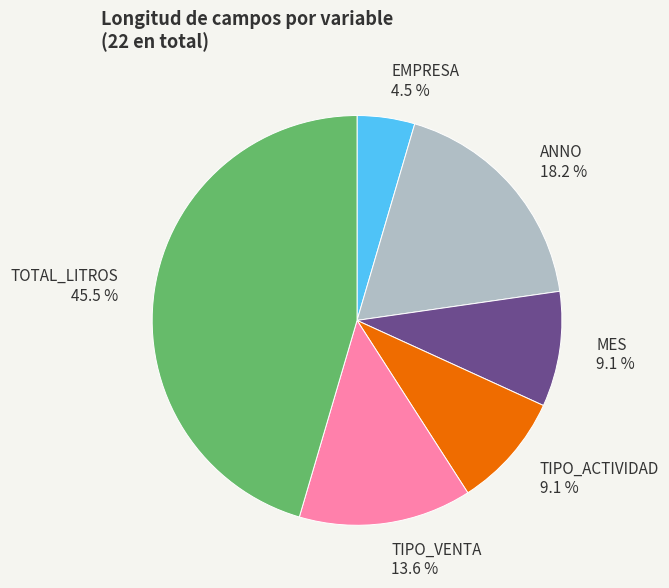

To the nearest percent, what is the difference between the TIPO_ACTIVIDAD and EMPRESA slice percentages?

5%